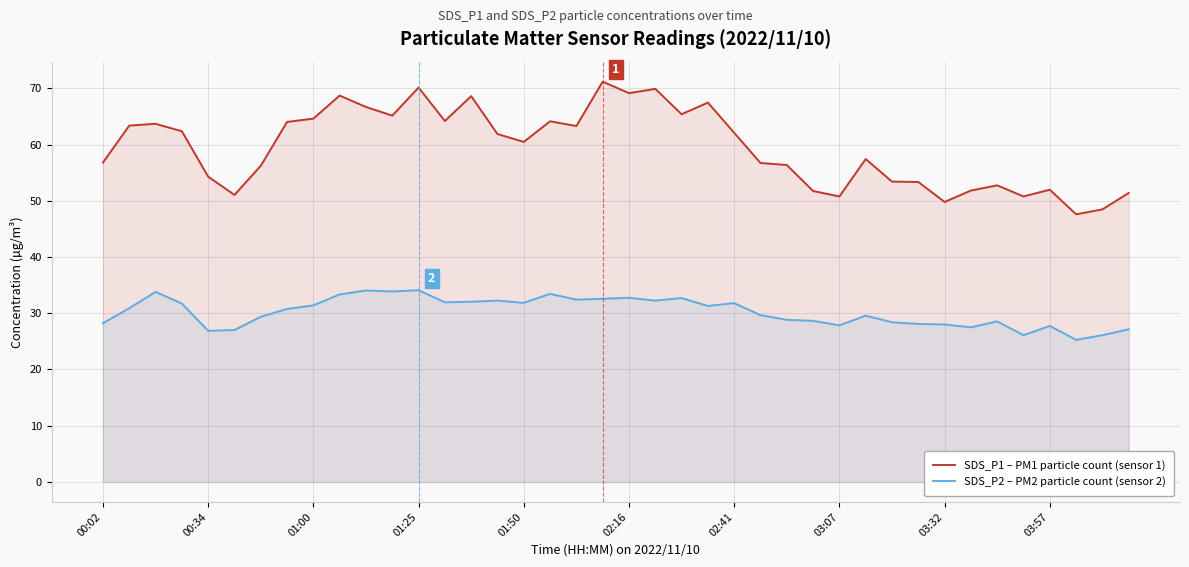

Which series has the widest spread of values?

SDS_P1 – PM1 particle count (sensor 1)